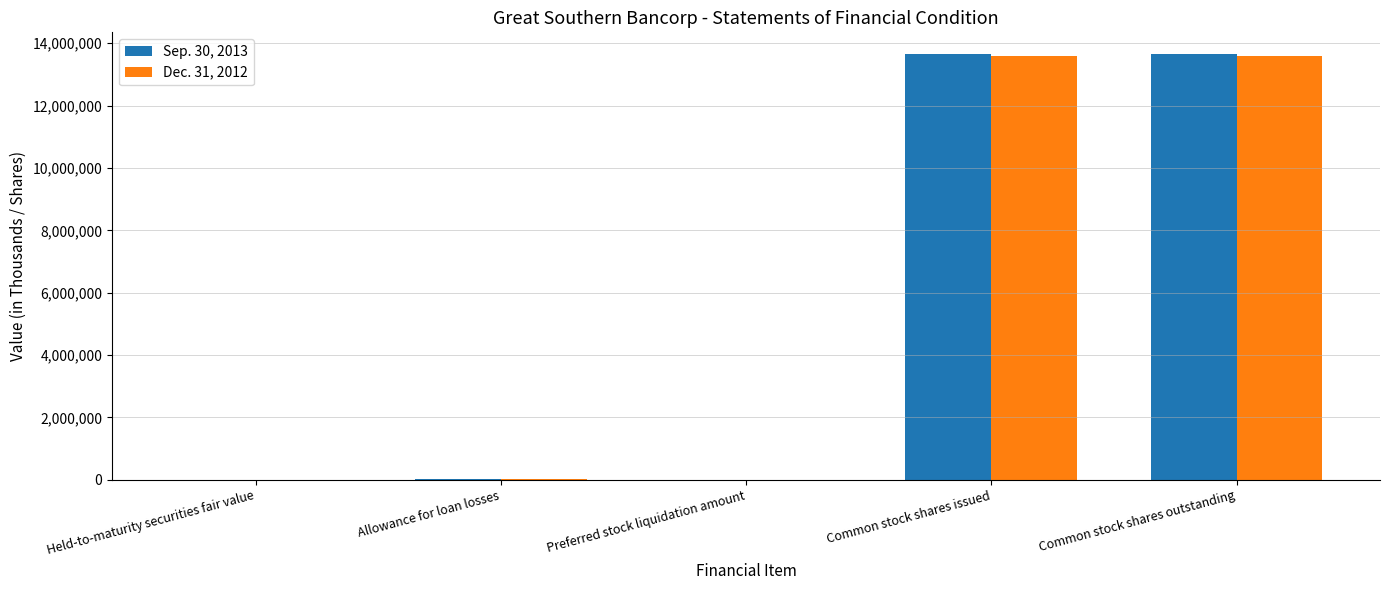

Count the number of categories in the chart.

5